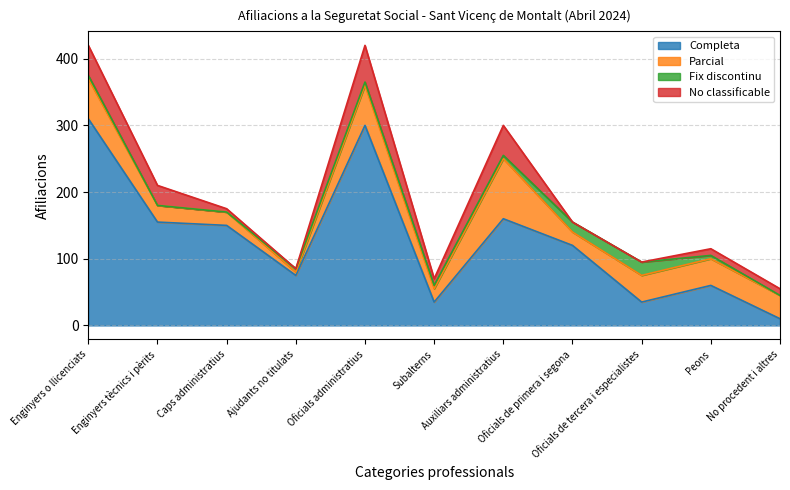

What position from the left is Ajudants no titulats?

4